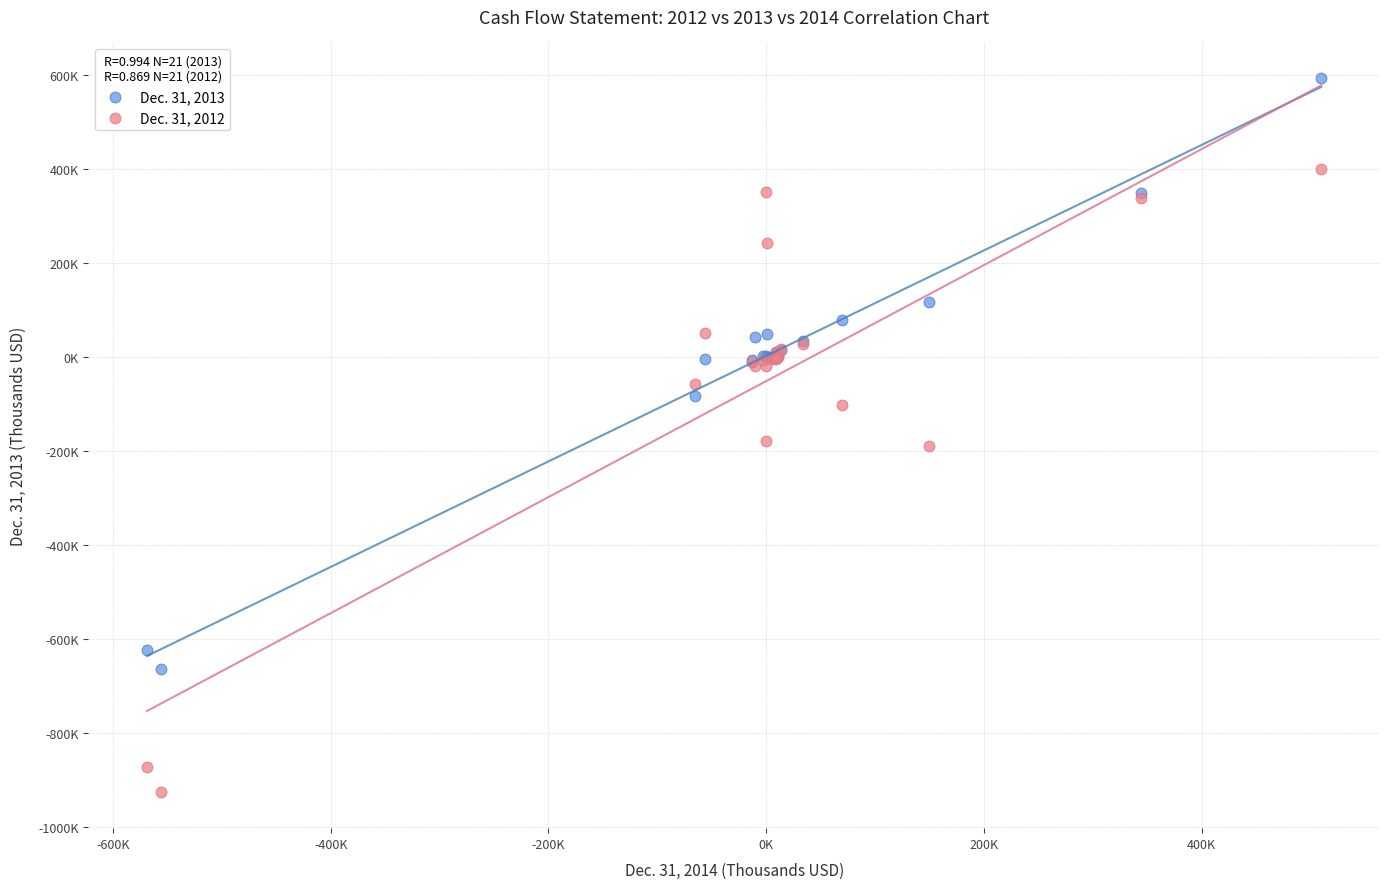

Which series has the widest spread of Y values?

Dec. 31, 2012